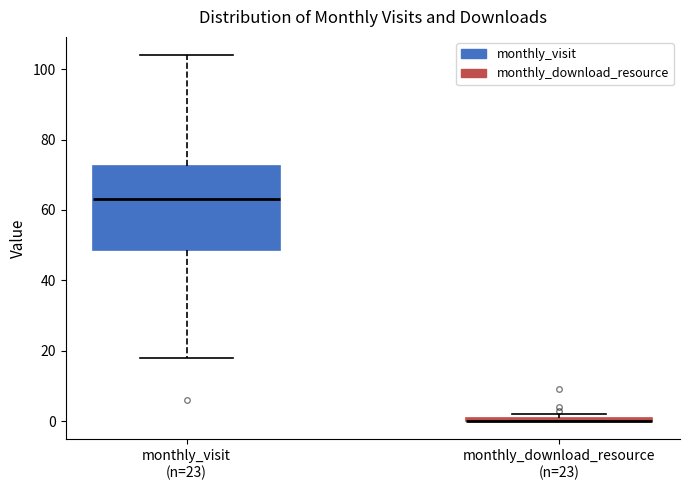

Comparing the boxes themselves (not the whiskers), which one is the tallest?

monthly_visit (n=23)